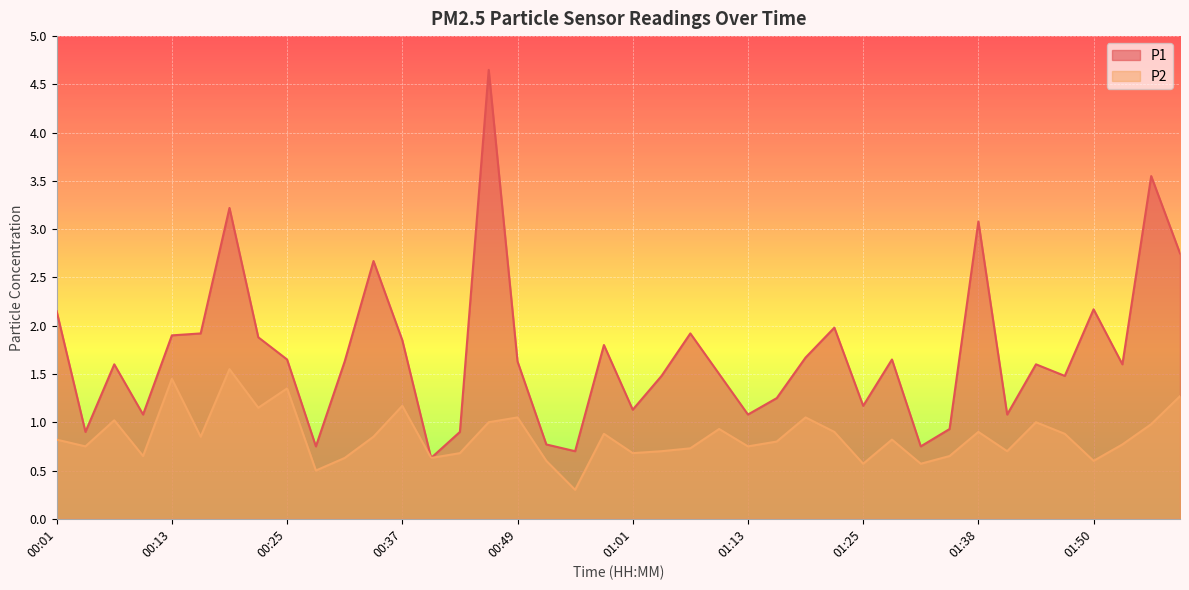

How many data points does each series have?

40